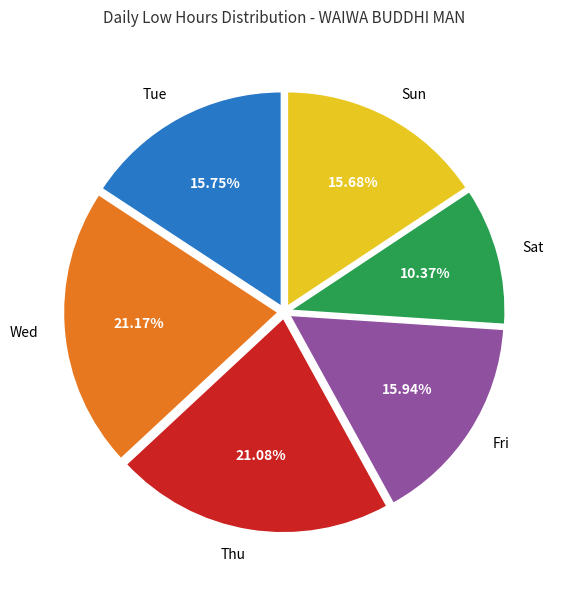

Is there any slice that represents more than half of the pie?

No